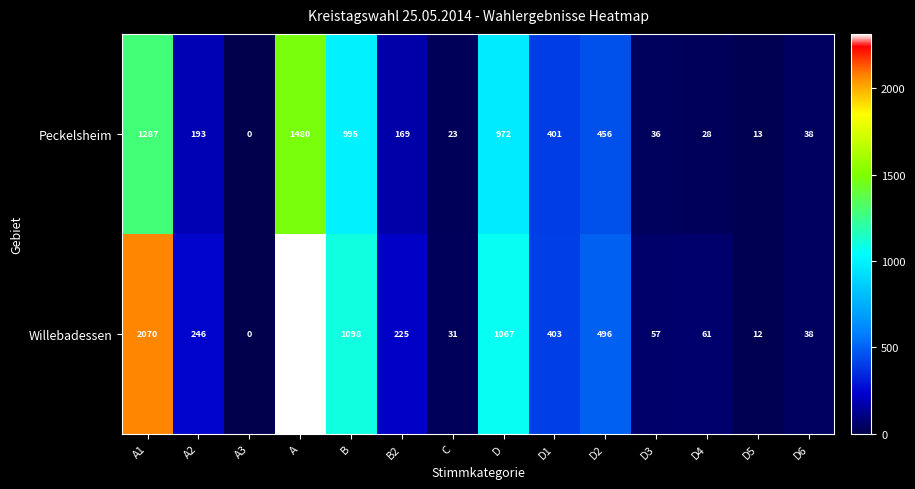

How many positive values does the Willebadessen series have?

13